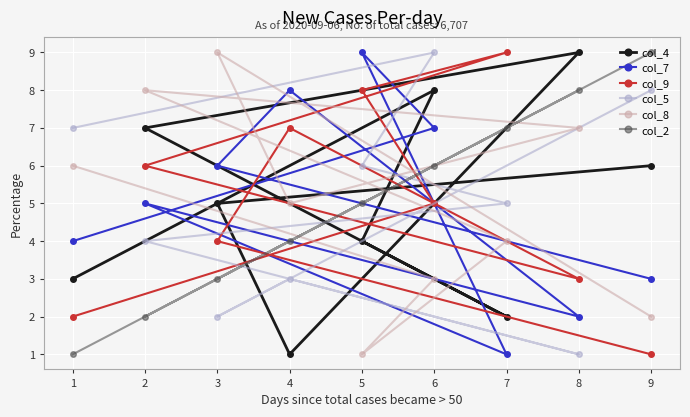

What is the sum of all col_8 values?

45